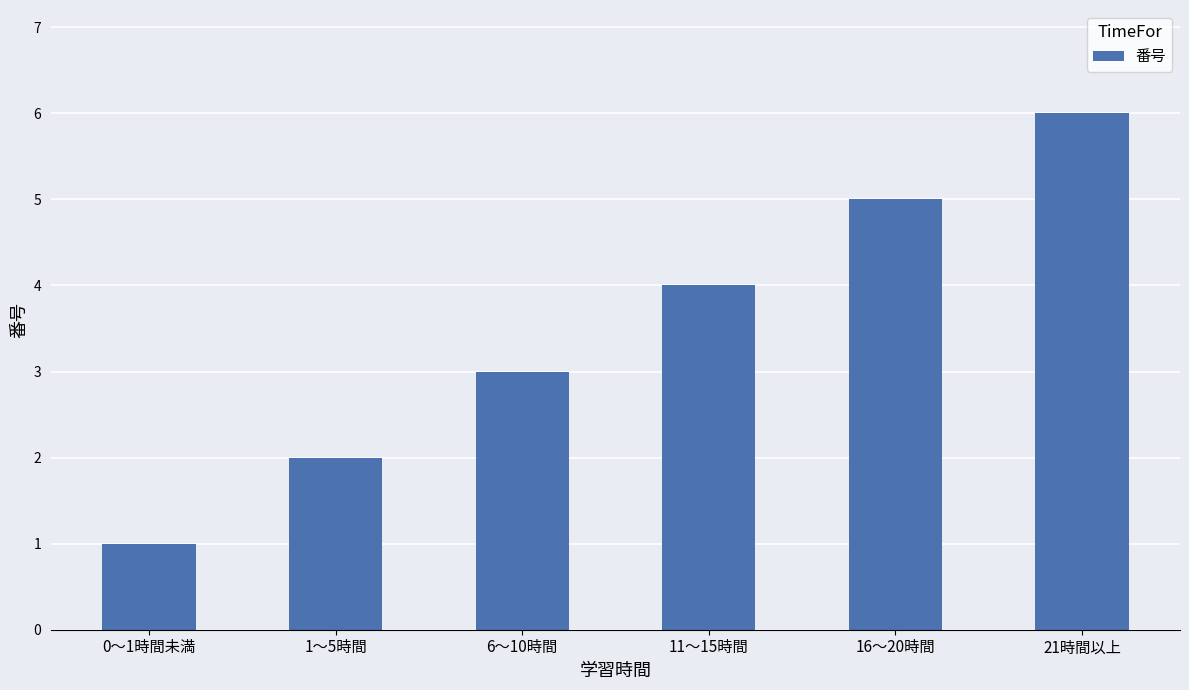

What is the approximate value at 11～15時間?

4